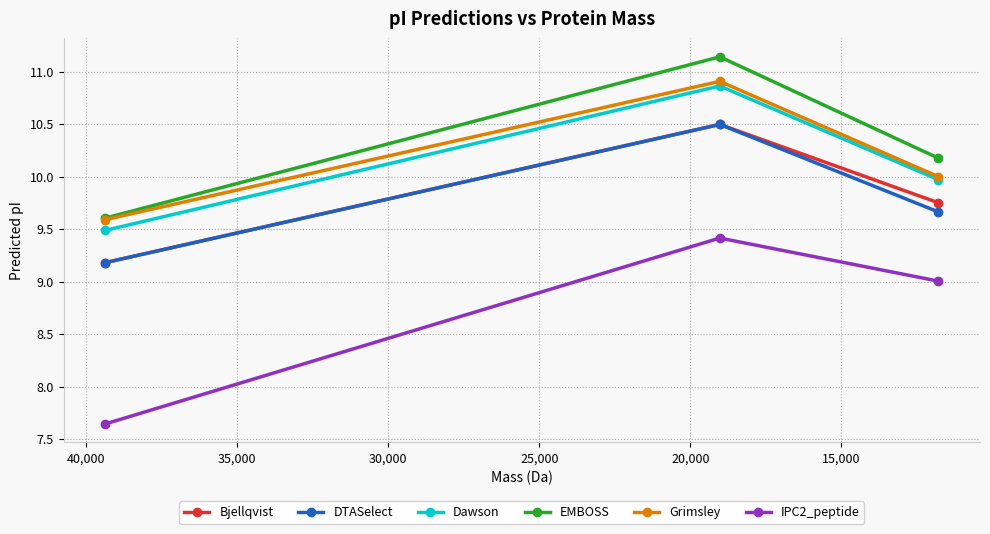

What is the value of the Dawson point at the 3rd from the left?

10.0